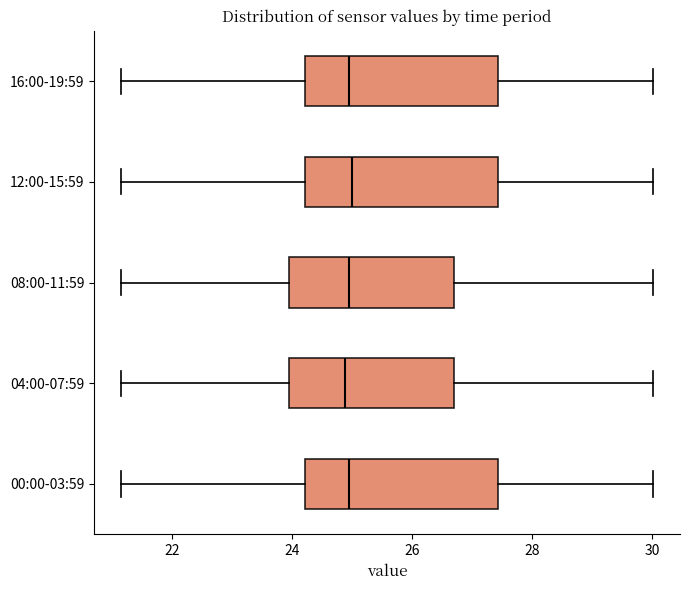

Reading bottom to top, transcribe this box plot: for each box, give where its median line is, the range the box spans, and where its two whiskers end, as read against the x-axis. The values are not printed on the chart, so give them approximately, as read against the axis.

00:00-03:59: median 25.0, box 24.2 to 27.4, whiskers 21.2 to 30.0
04:00-07:59: median 24.8, box 24.0 to 26.8, whiskers 21.2 to 30.0
08:00-11:59: median 25.0, box 24.0 to 26.8, whiskers 21.2 to 30.0
12:00-15:59: median 25.0, box 24.2 to 27.4, whiskers 21.2 to 30.0
16:00-19:59: median 25.0, box 24.2 to 27.4, whiskers 21.2 to 30.0